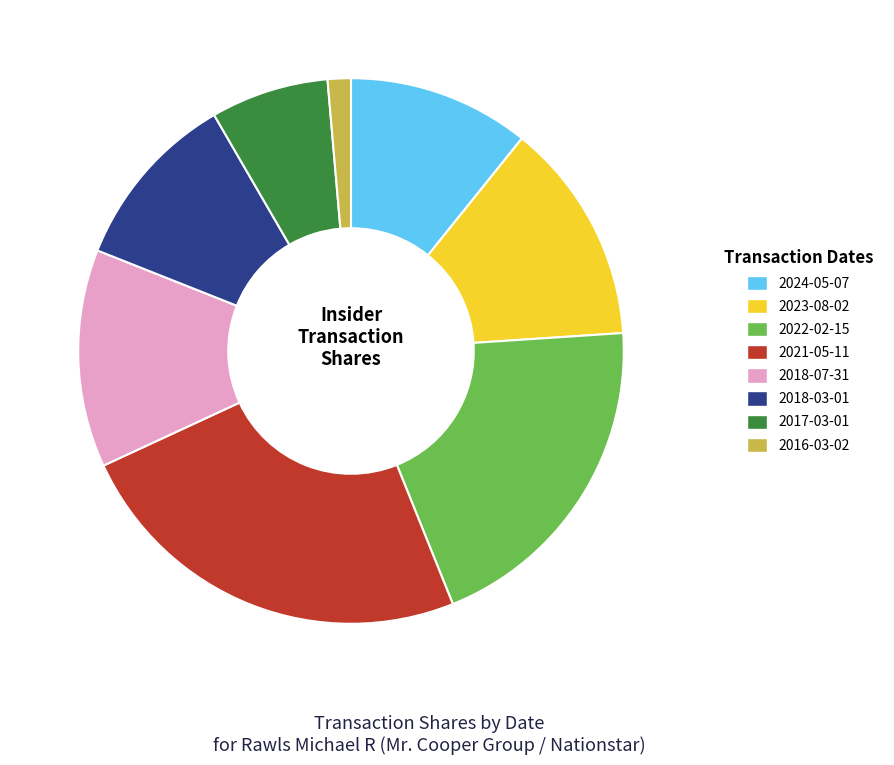

Between 2024-05-07 and 2022-02-15, which is larger?

2022-02-15